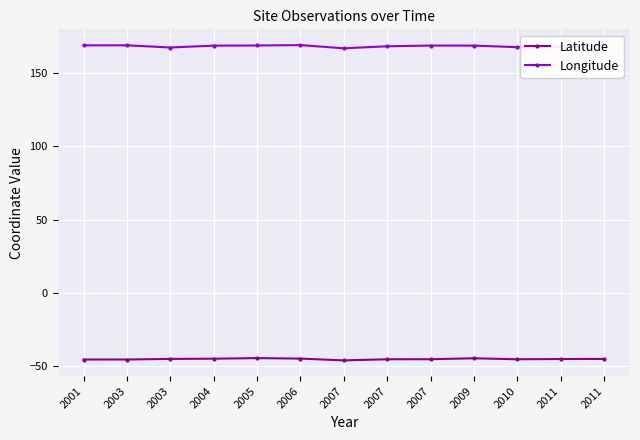

What is the minimum value shown in the chart?

-46.1